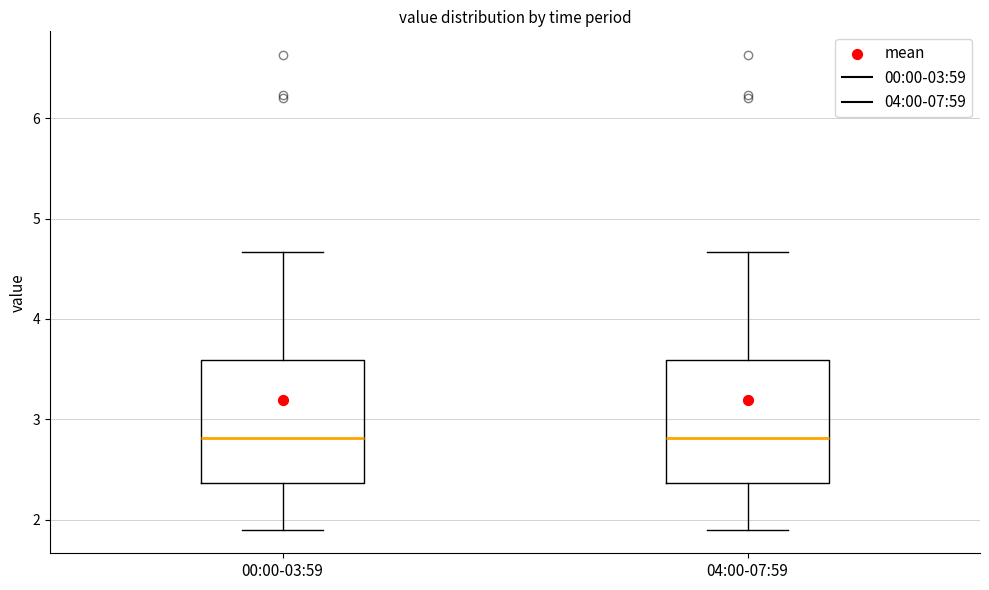

Reading left to right, transcribe this box plot: for each box, give where its median line is, the range the box spans, and where its two whiskers end, as read against the y-axis. The values are not printed on the chart, so give them approximately, as read against the axis.

00:00-03:59: median 2.8, box 2.4 to 3.6, whiskers 1.9 to 4.7
04:00-07:59: median 2.8, box 2.4 to 3.6, whiskers 1.9 to 4.7